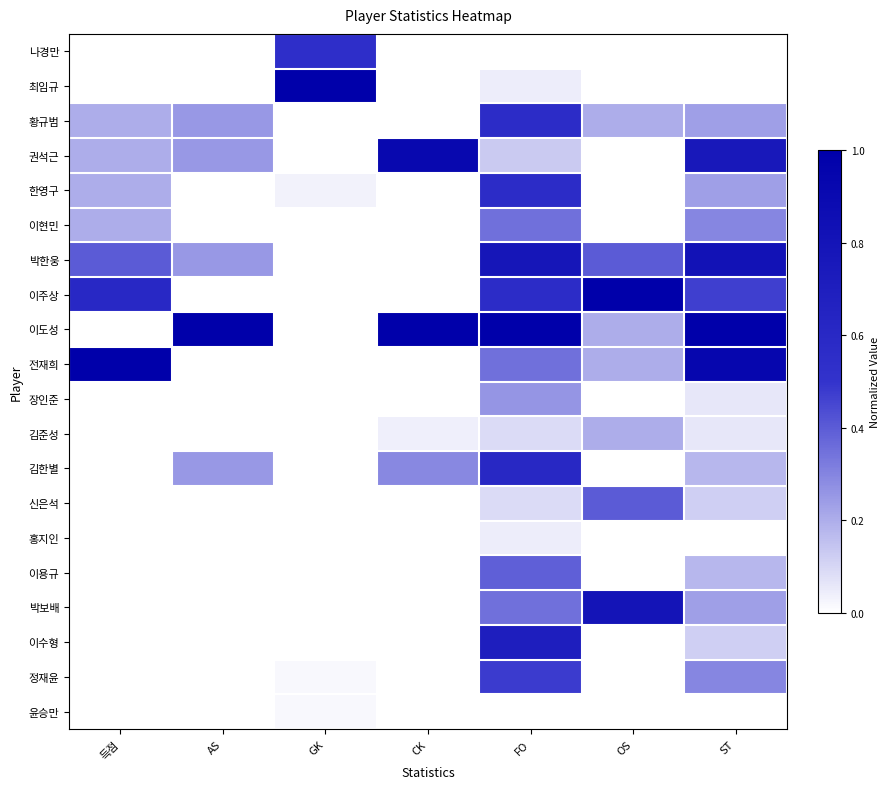

Between GK and ST, which is larger?

GK